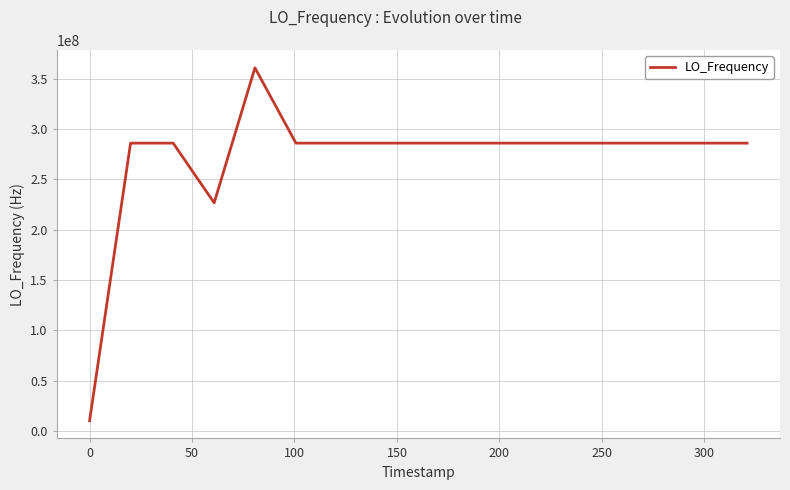

What is the maximum value shown in the chart?

360936420.6